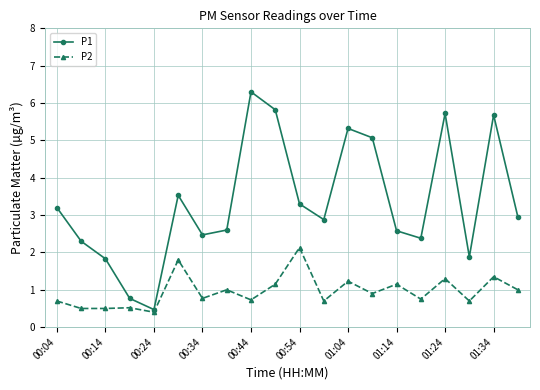

What is the value of the P1 point at the 6th from the left?

3.5